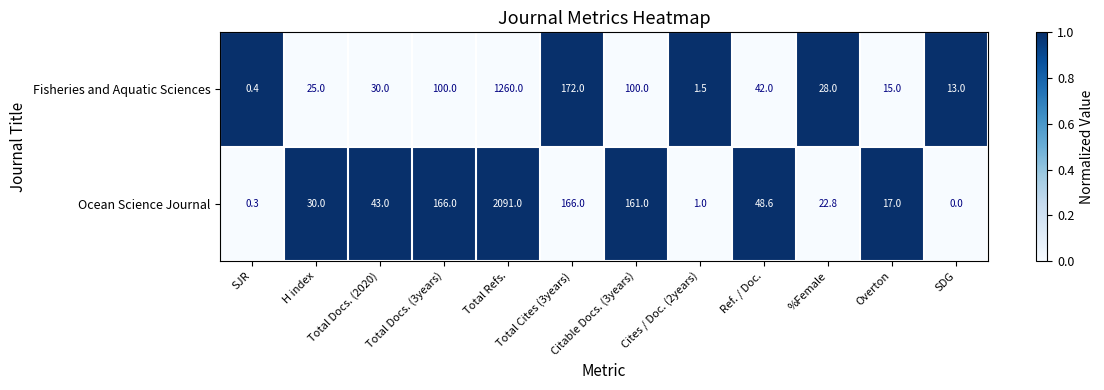

At Total Docs. (3years), list the series in order from smallest to largest.

Fisheries and Aquatic Sciences, Ocean Science Journal